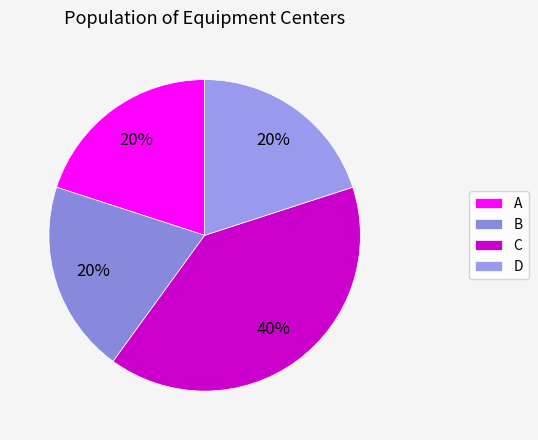

Which category has the smallest portion of the pie?

A